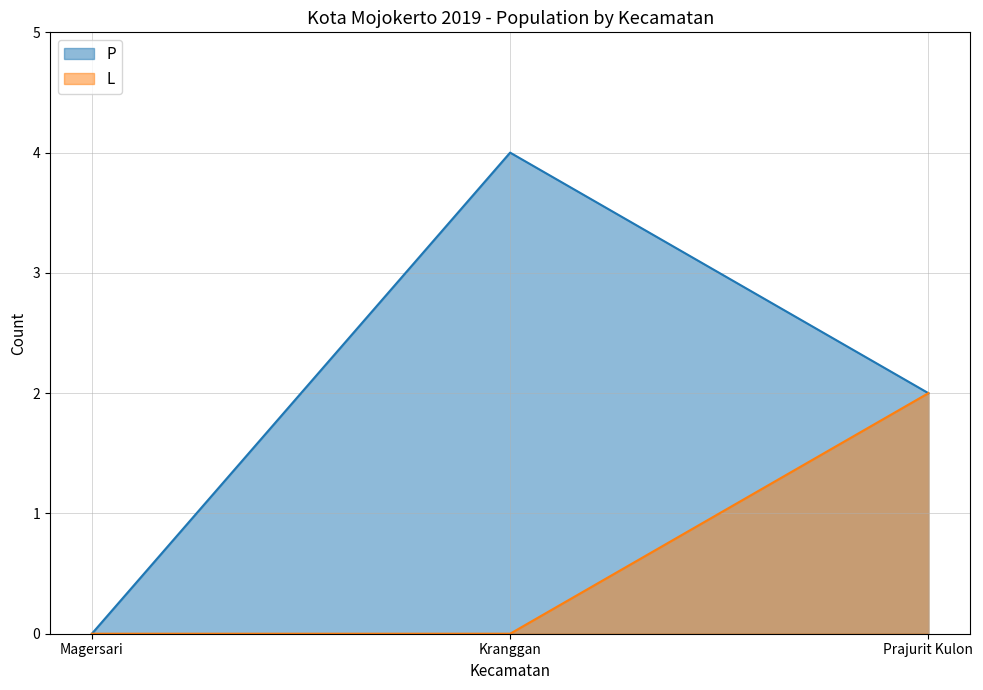

The P series shows 4 at Kranggan. True or false?

True